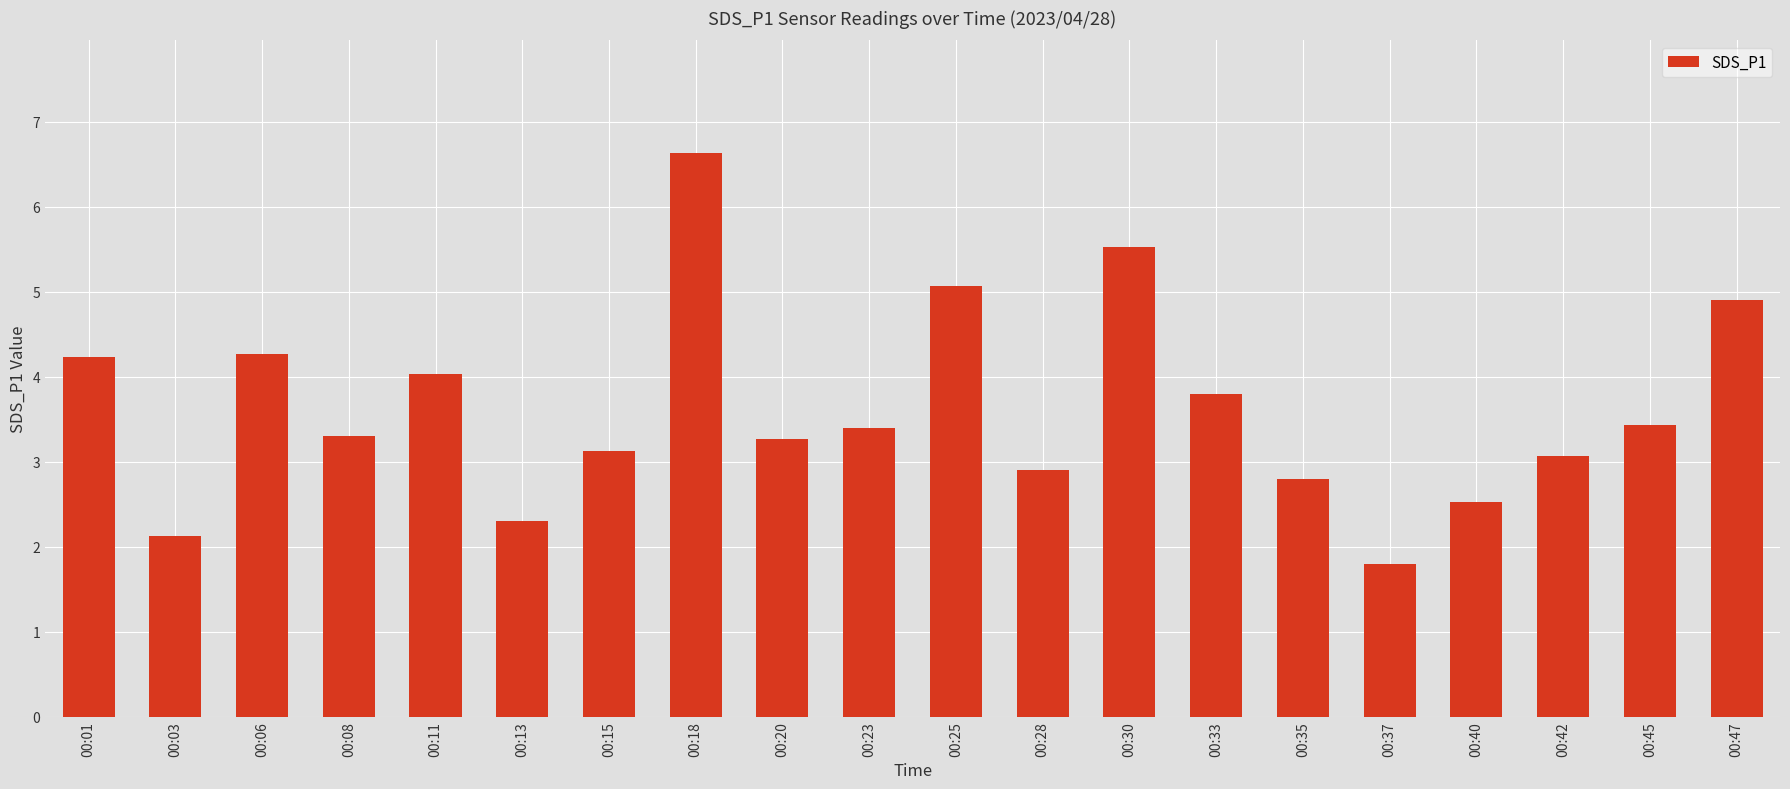

Approximately how many times larger is the value at 00:40 compared to 00:28?

0.9